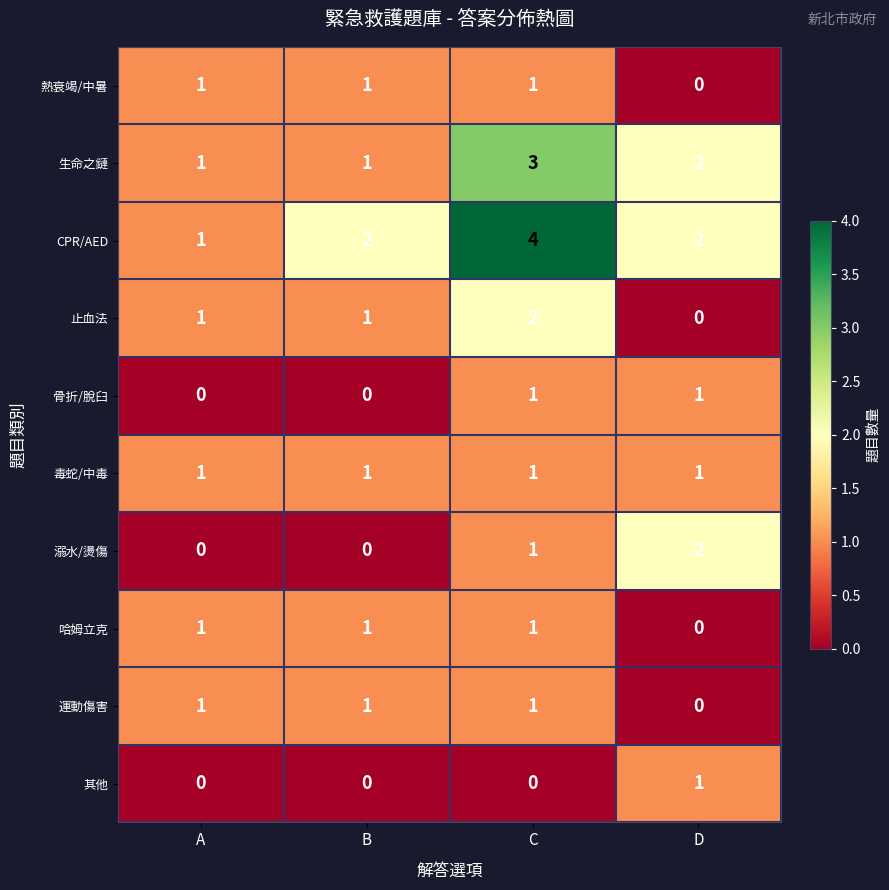

What is the total value across all series at A?

7